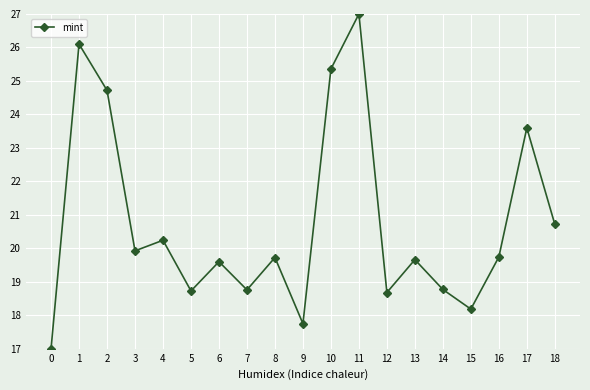

Is it true that the value at 6 is 19.6?

True